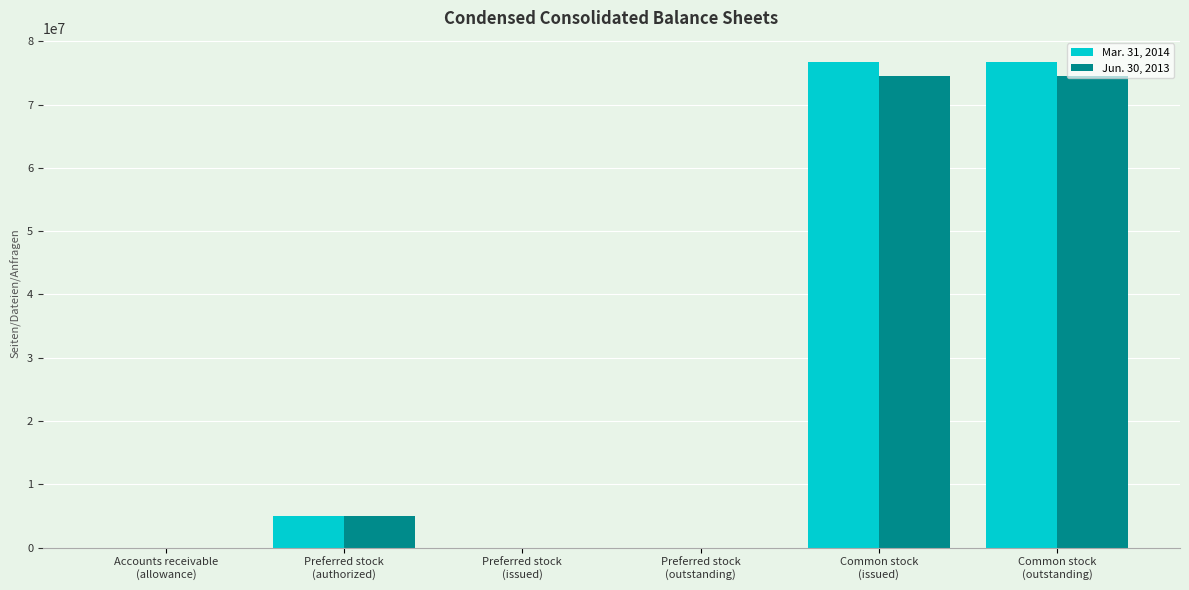

Which series has the largest range (max minus min)?

Mar. 31, 2014